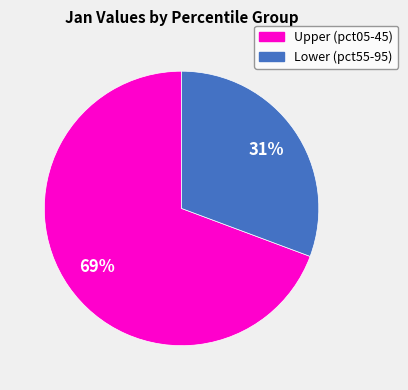

How many segments does this pie chart have?

2